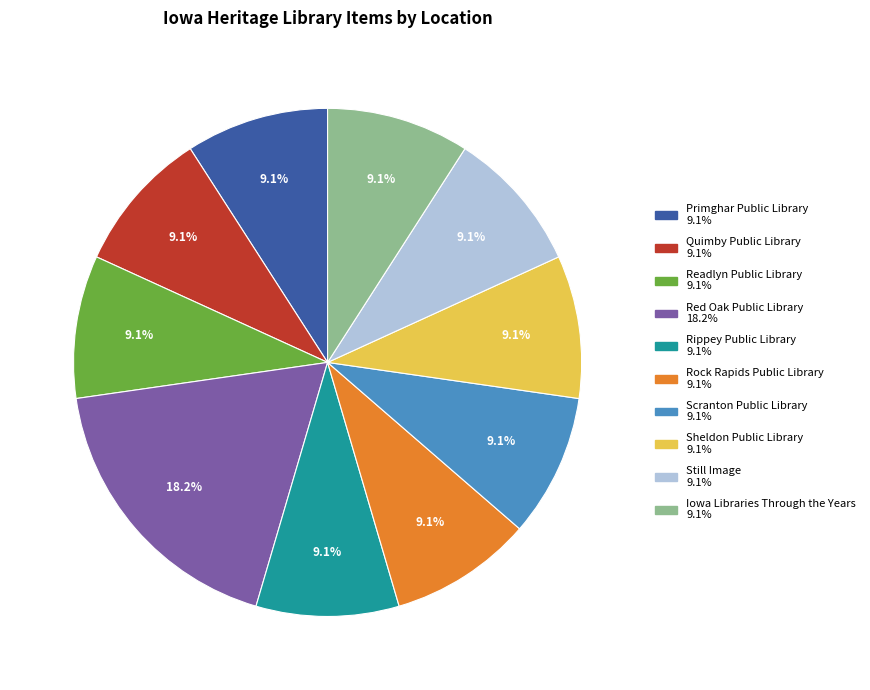

What percentage is the Iowa Libraries Through the Years slice, to the nearest percent?

9%